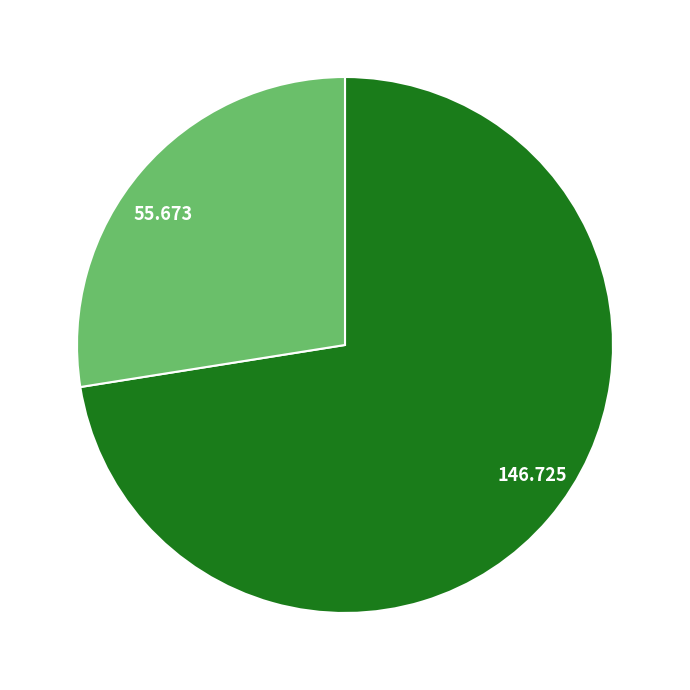

How many segments does this pie chart have?

2